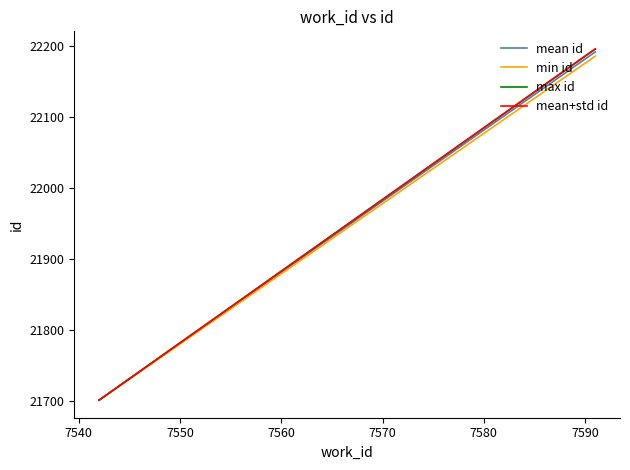

How many values in the min id series are below 22186?

1